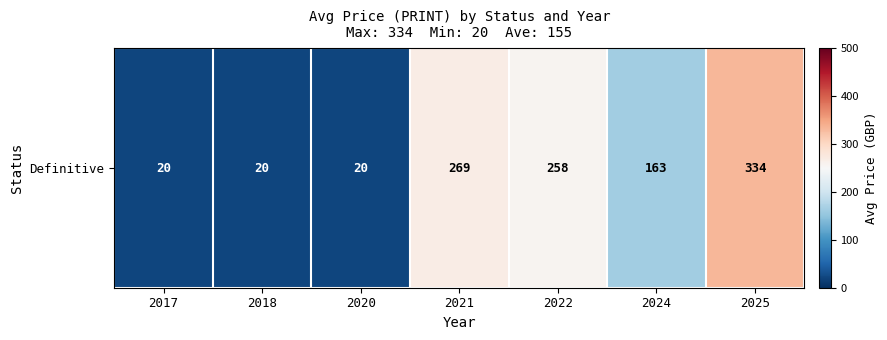

List the labels in order of value, smallest first.

2017, 2018, 2020, 2024, 2022, 2021, 2025